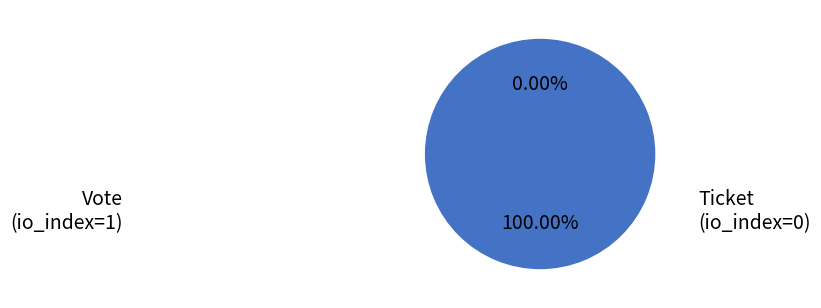

The Ticket
(io_index=0) slice represents 1% of the pie. True or false?

False